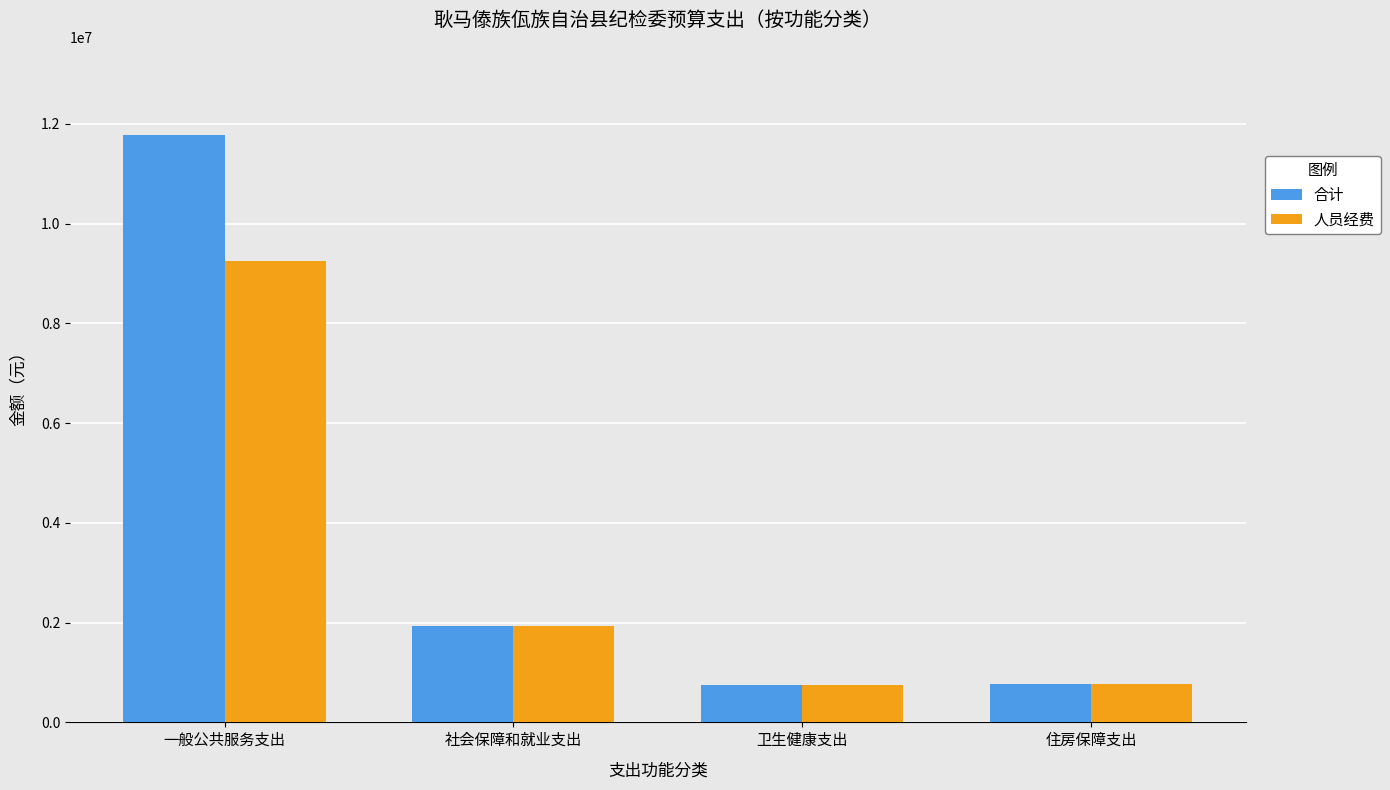

True or false: 人员经费 has a value of 9254384.2 at 一般公共服务支出.

True